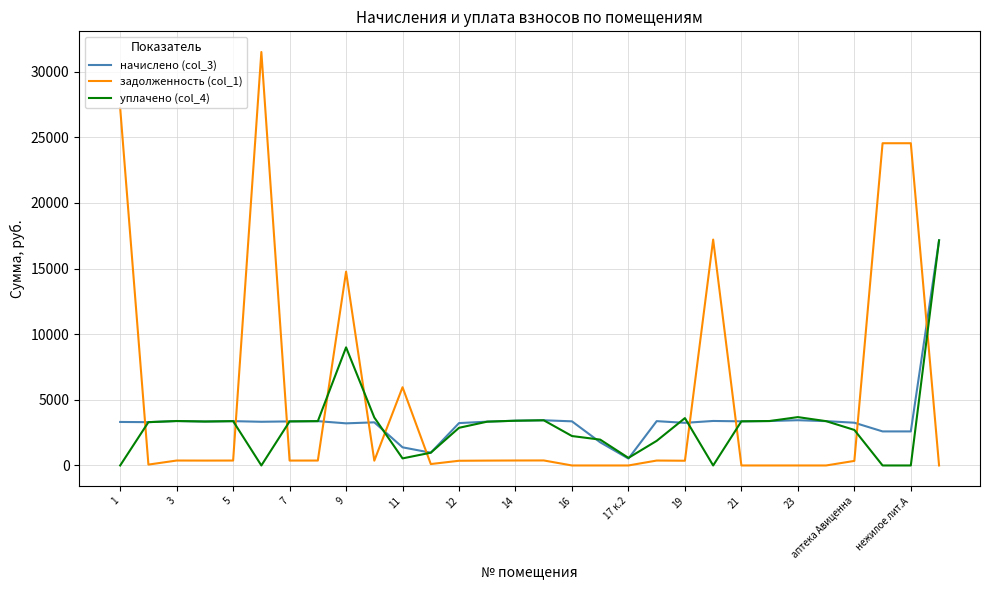

What is the maximum value shown in the chart?

31505.4